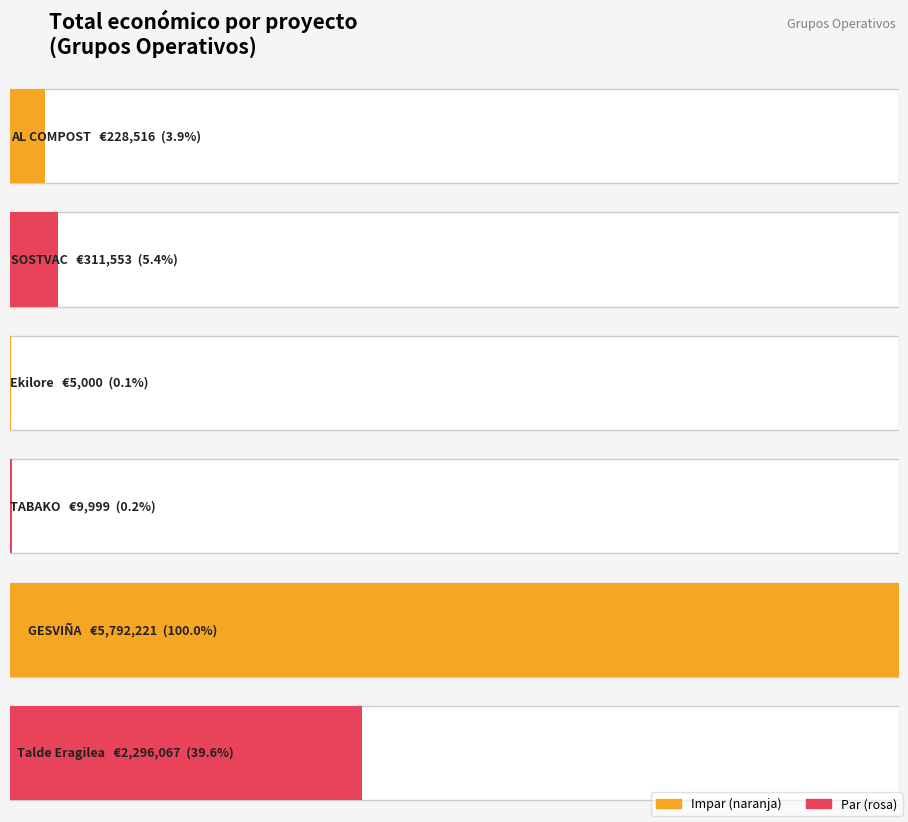

Count the number of categories in the chart.

6